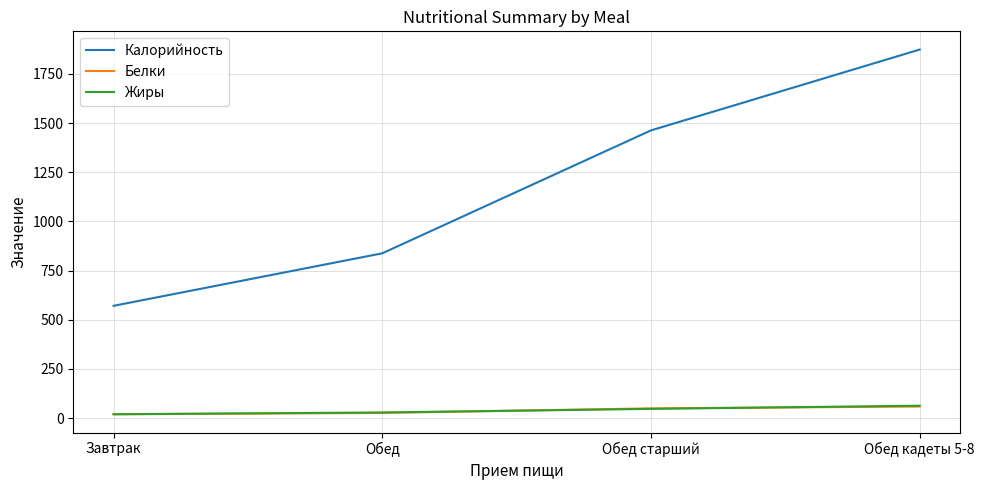

What is the lowest value of the Калорийность series?

571.0